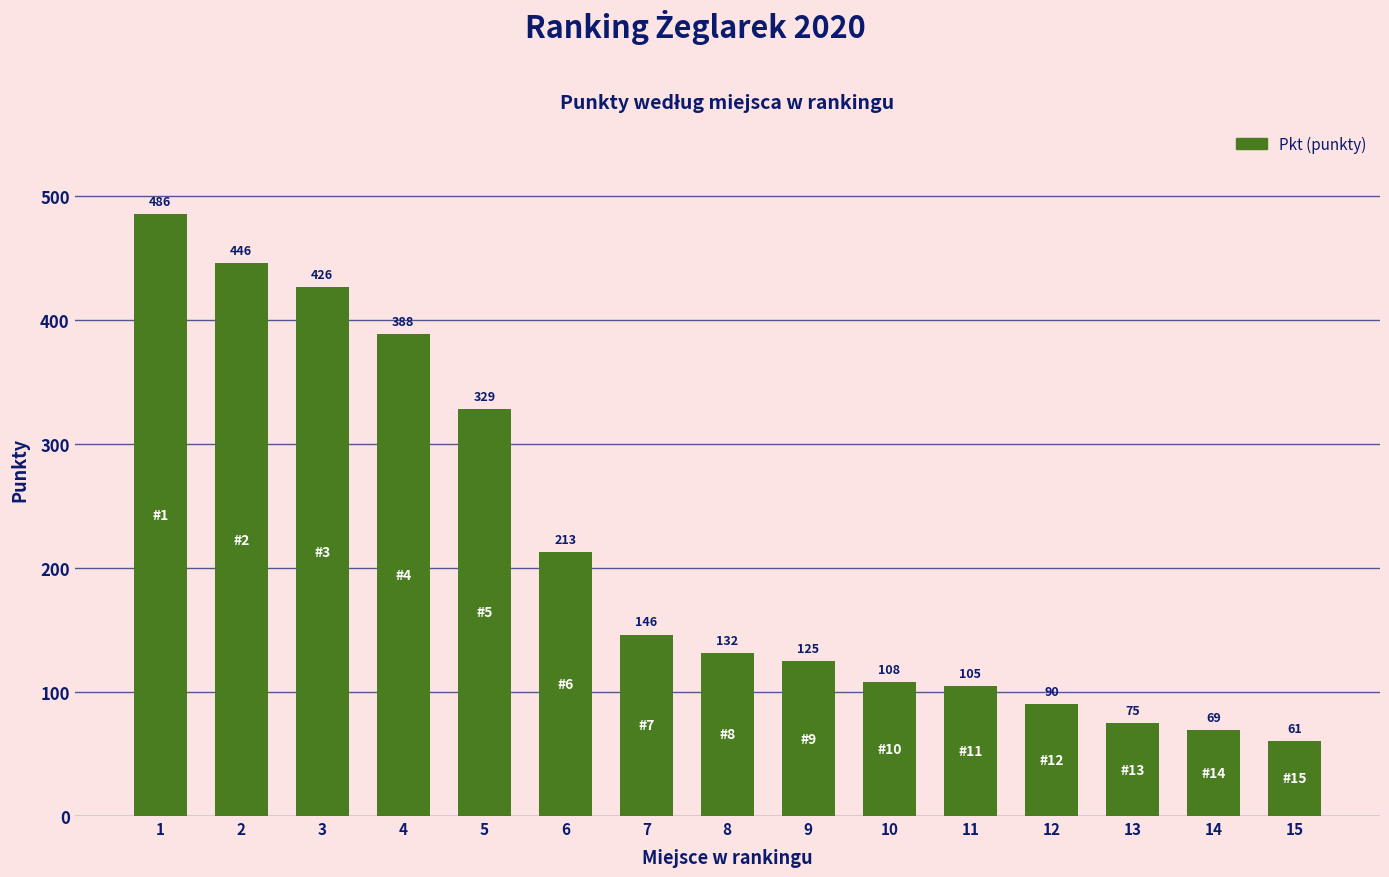

Which has a higher value, 13 or 4?

4